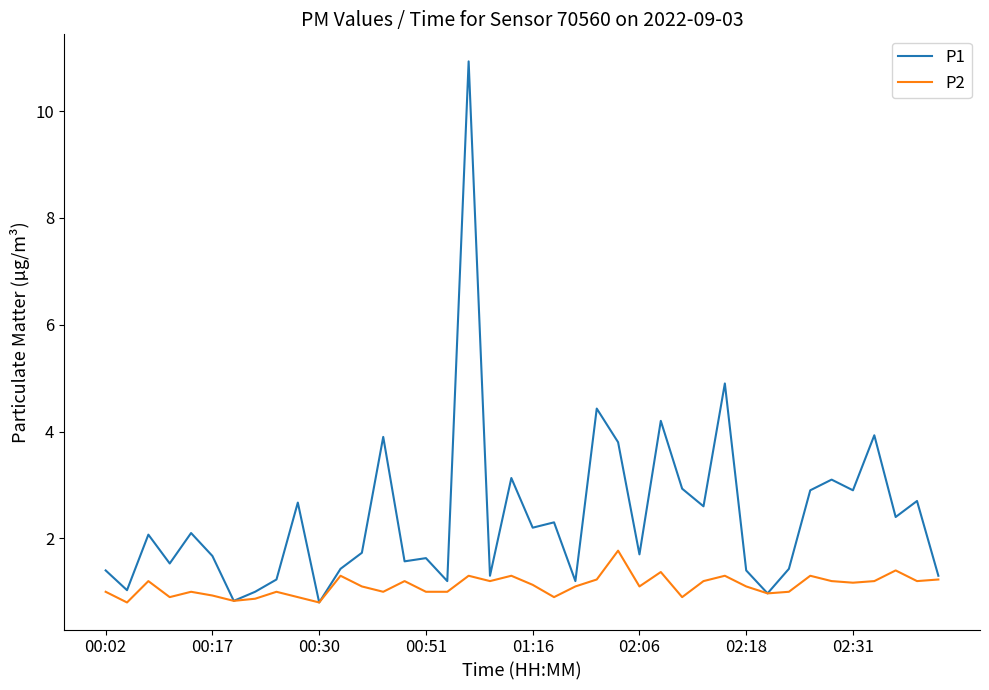

What is the highest value of the P2 series?

1.8